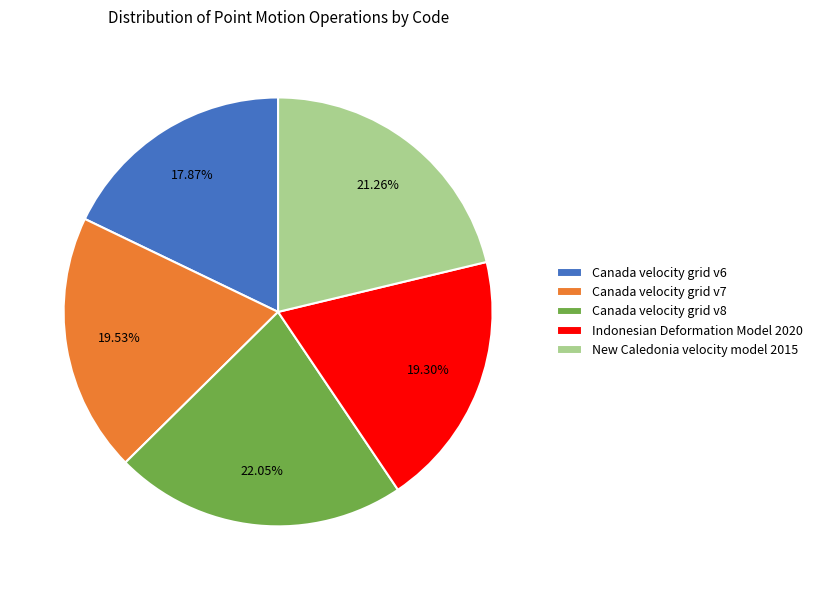

Does any single category account for the majority?

No